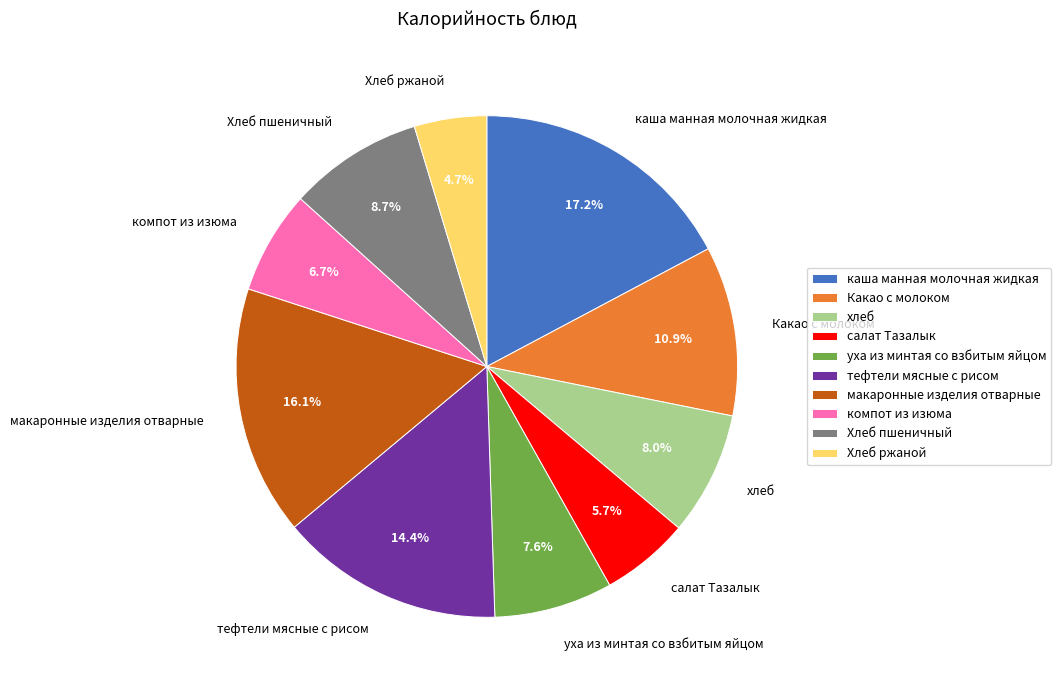

Which slice is the smallest?

Хлеб ржаной